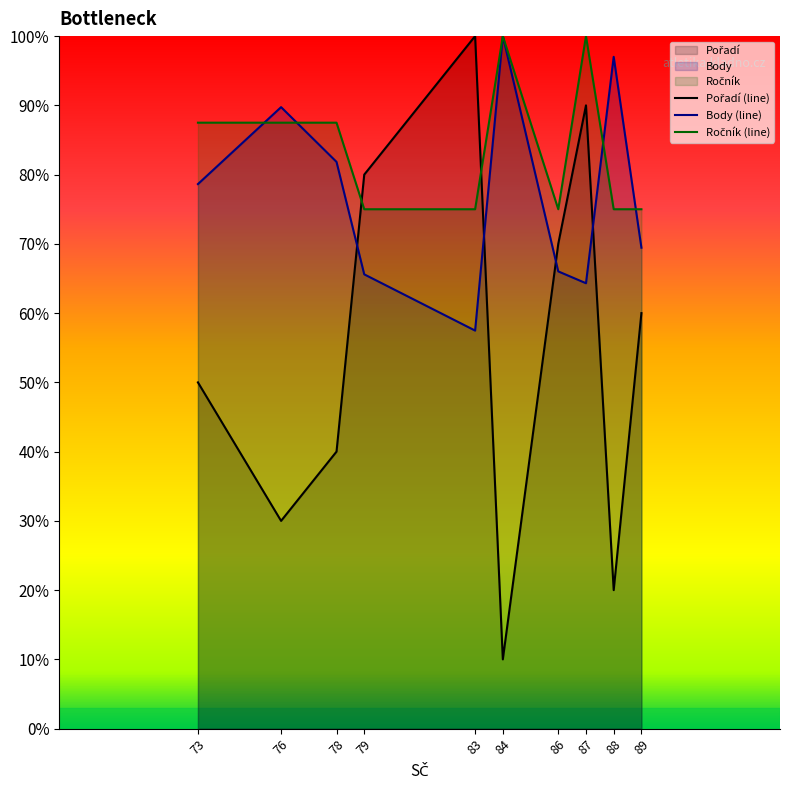

At which label is Ročník (line) closest to 87?

73